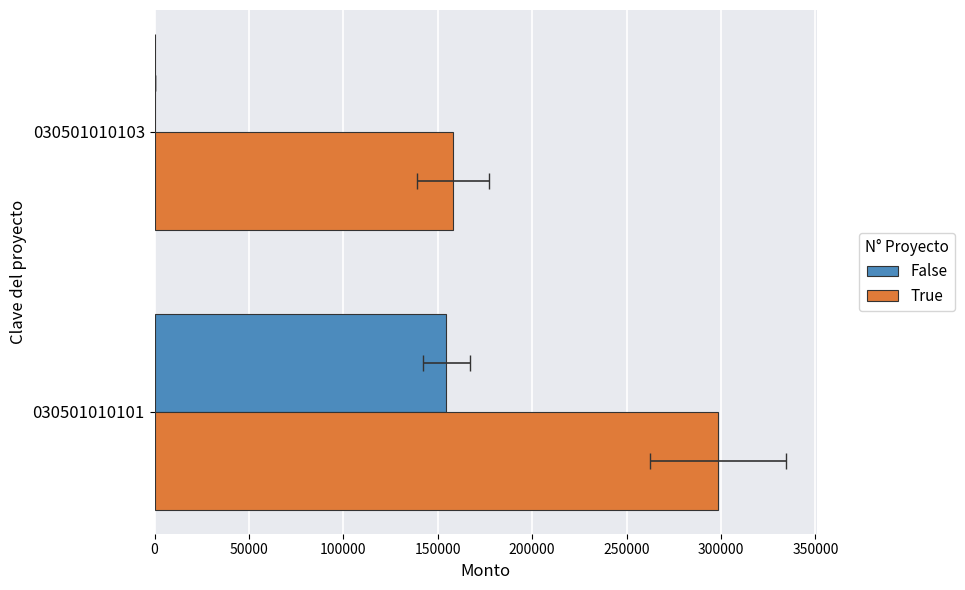

Which series has the widest spread of values?

False